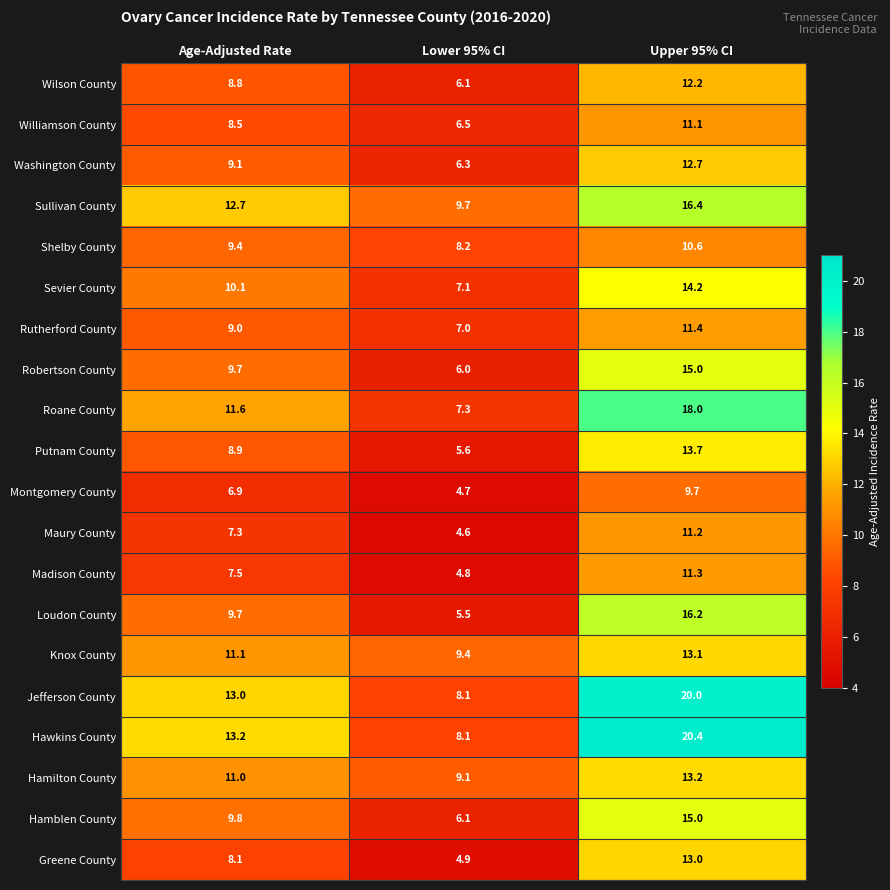

Which series has the widest spread of values?

Hawkins County